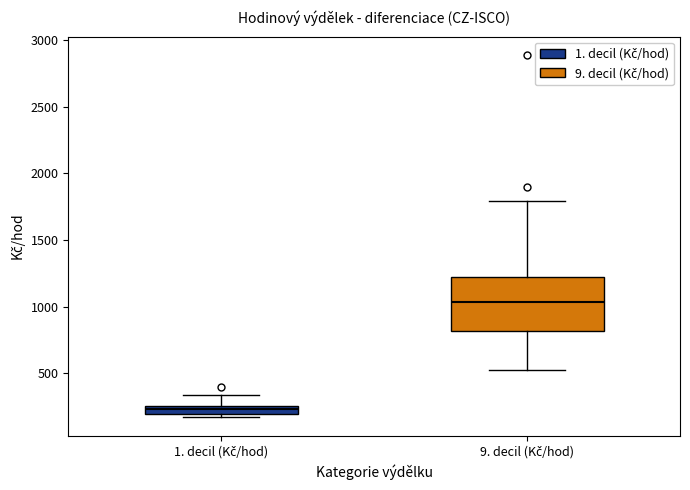

Which box is the tallest, from its lower edge to its upper edge?

9. decil (Kč/hod)